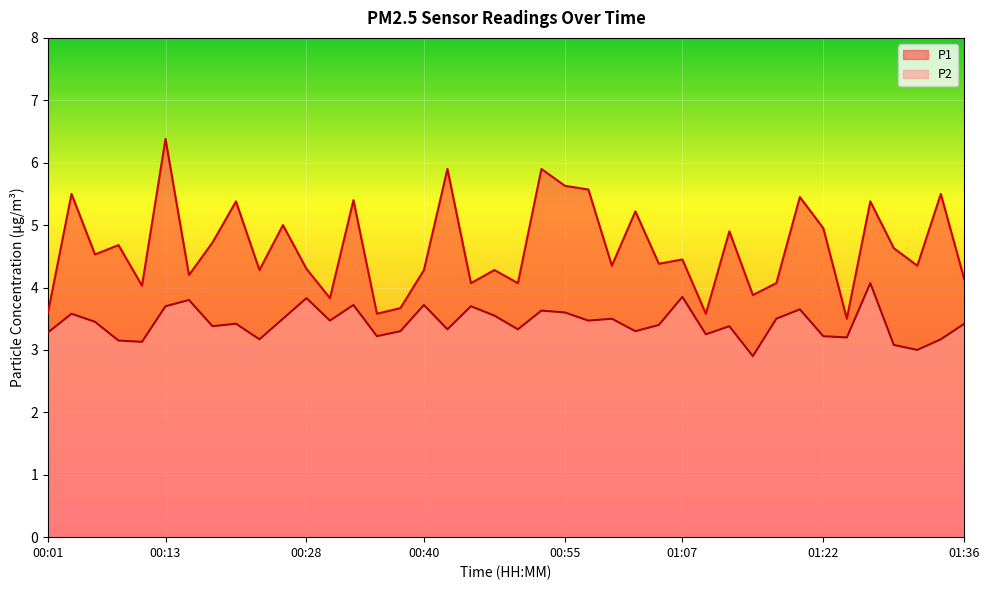

Which category has the lowest value in the P1 series?

01:24